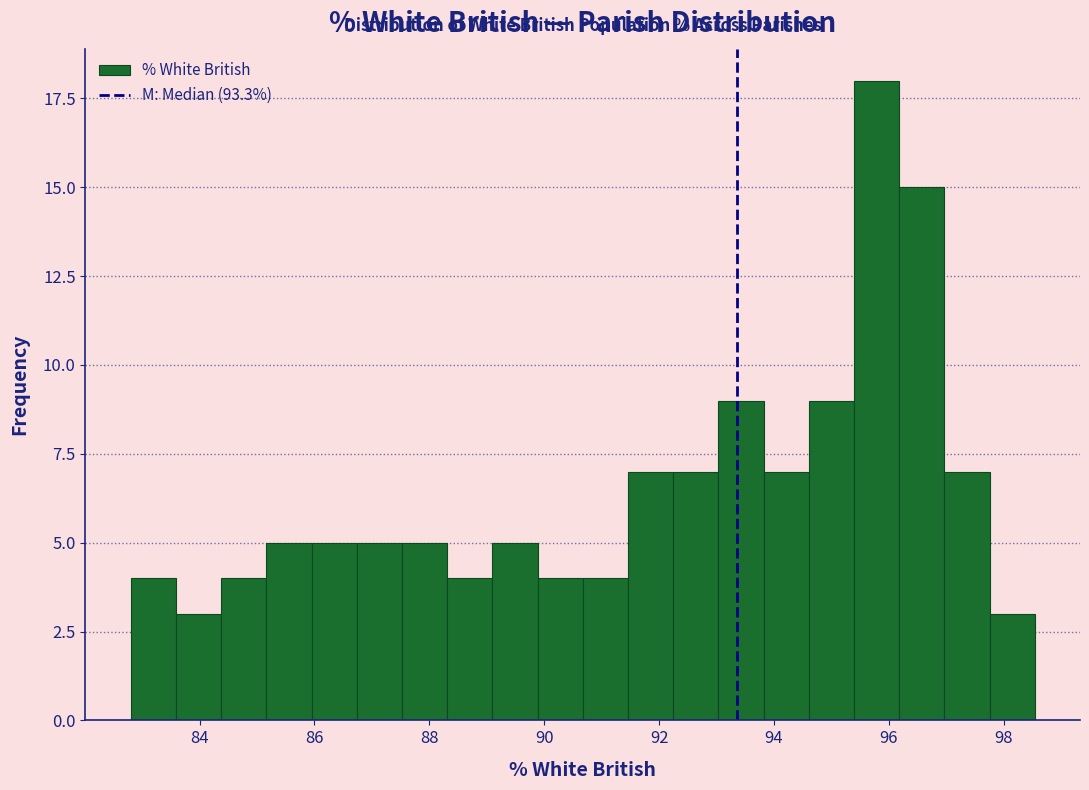

Read against the x-axis, roughly where is the centre of the tallest bar?

95.8